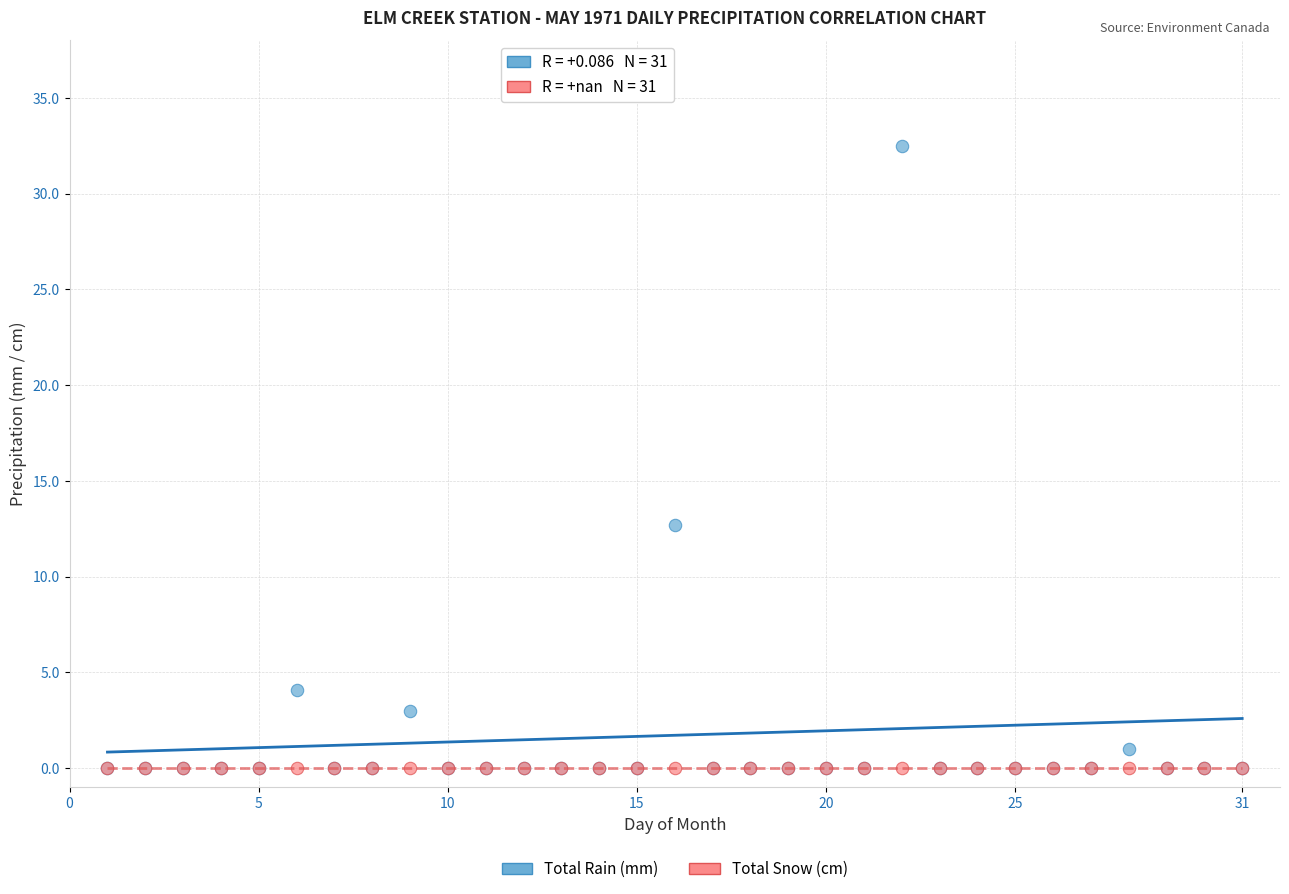

What are all the series names shown in the legend?

Total Rain (mm), Total Snow (cm)